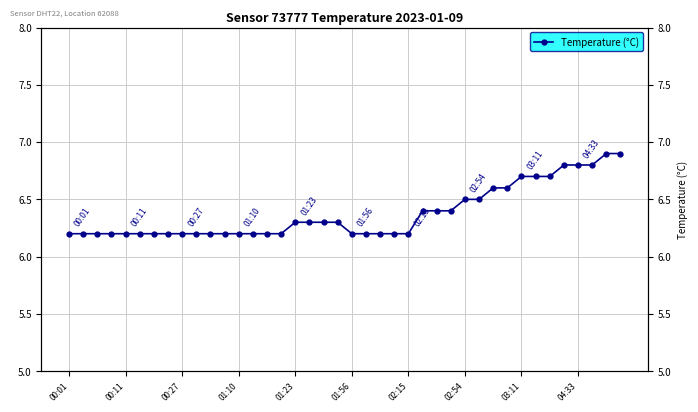

At which label is the value closest to 6?

00:01